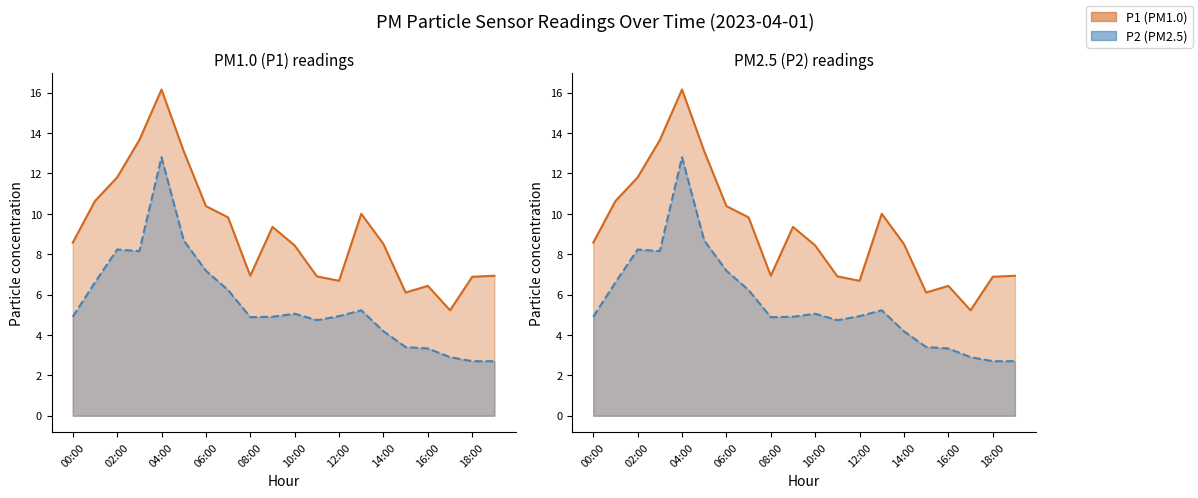

Count the number of categories in the chart.

20